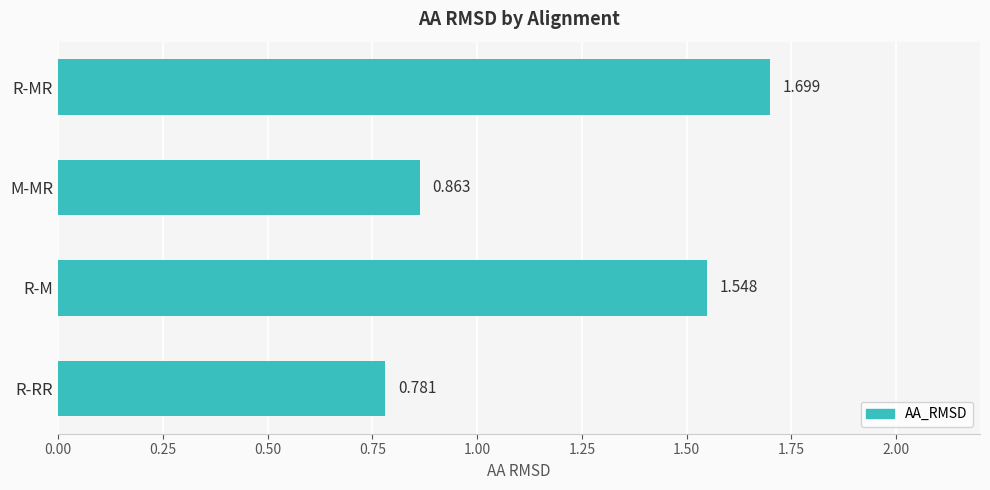

What is the sum of all values?

4.9